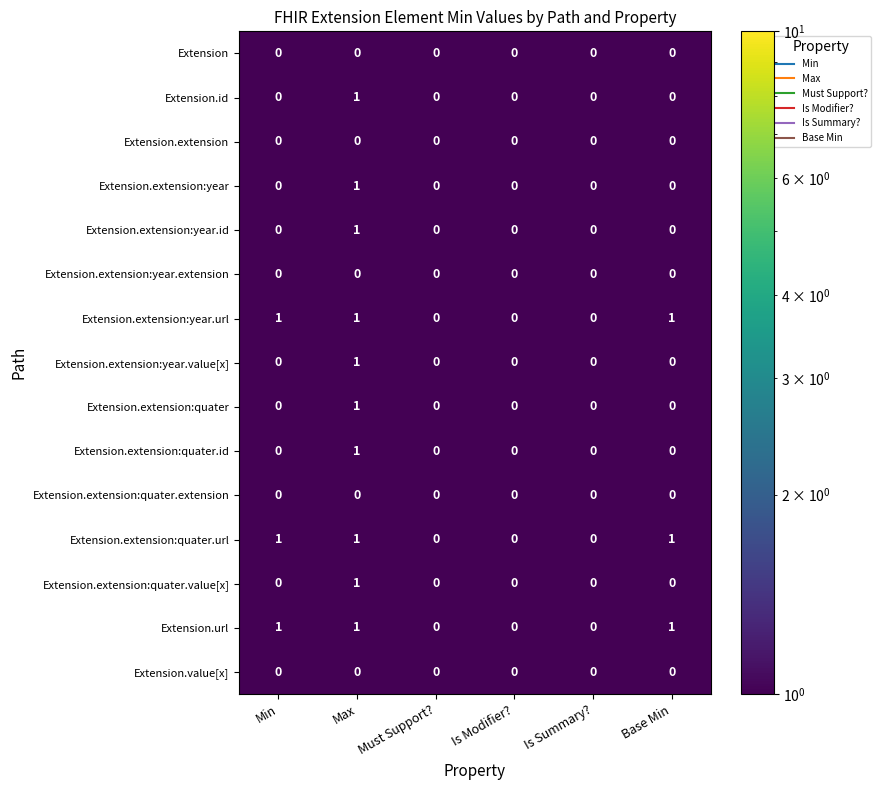

The Extension.extension:year series shows 1 at Is Summary?. True or false?

False